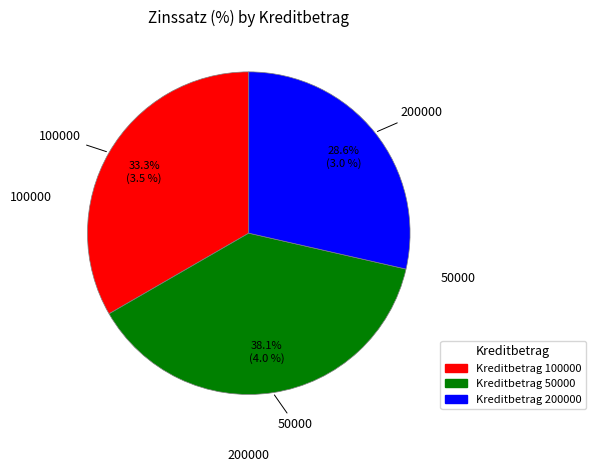

Does any single category account for the majority?

No